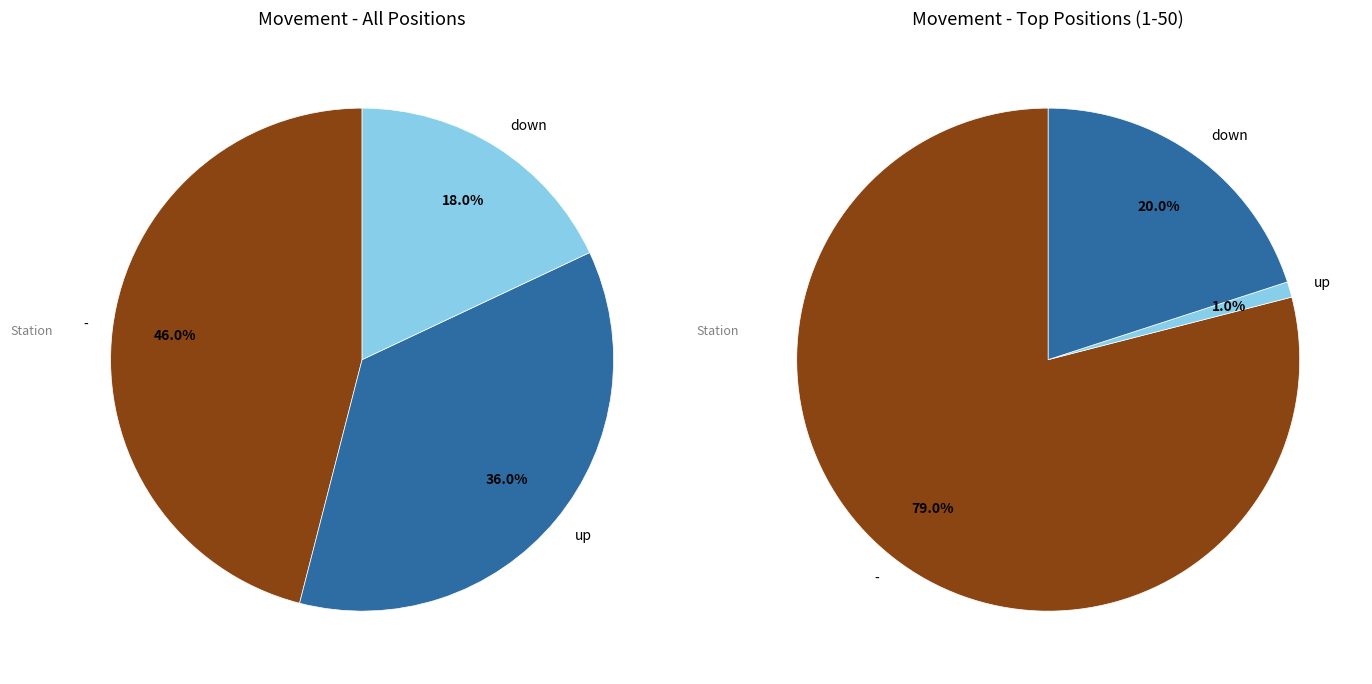

Is there a majority slice in this chart?

No